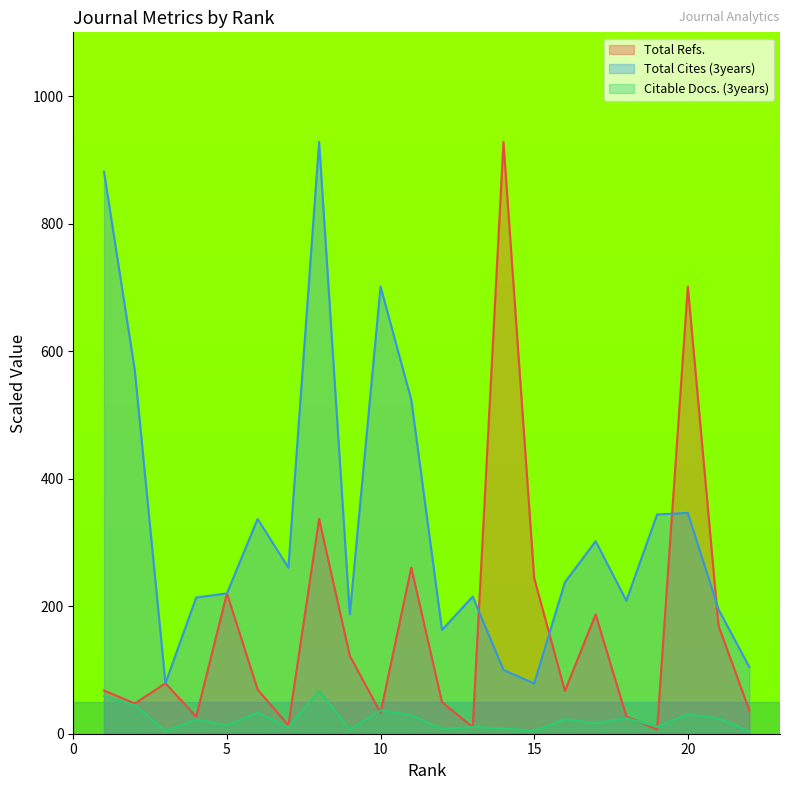

Does the chart have visible grid lines?

No